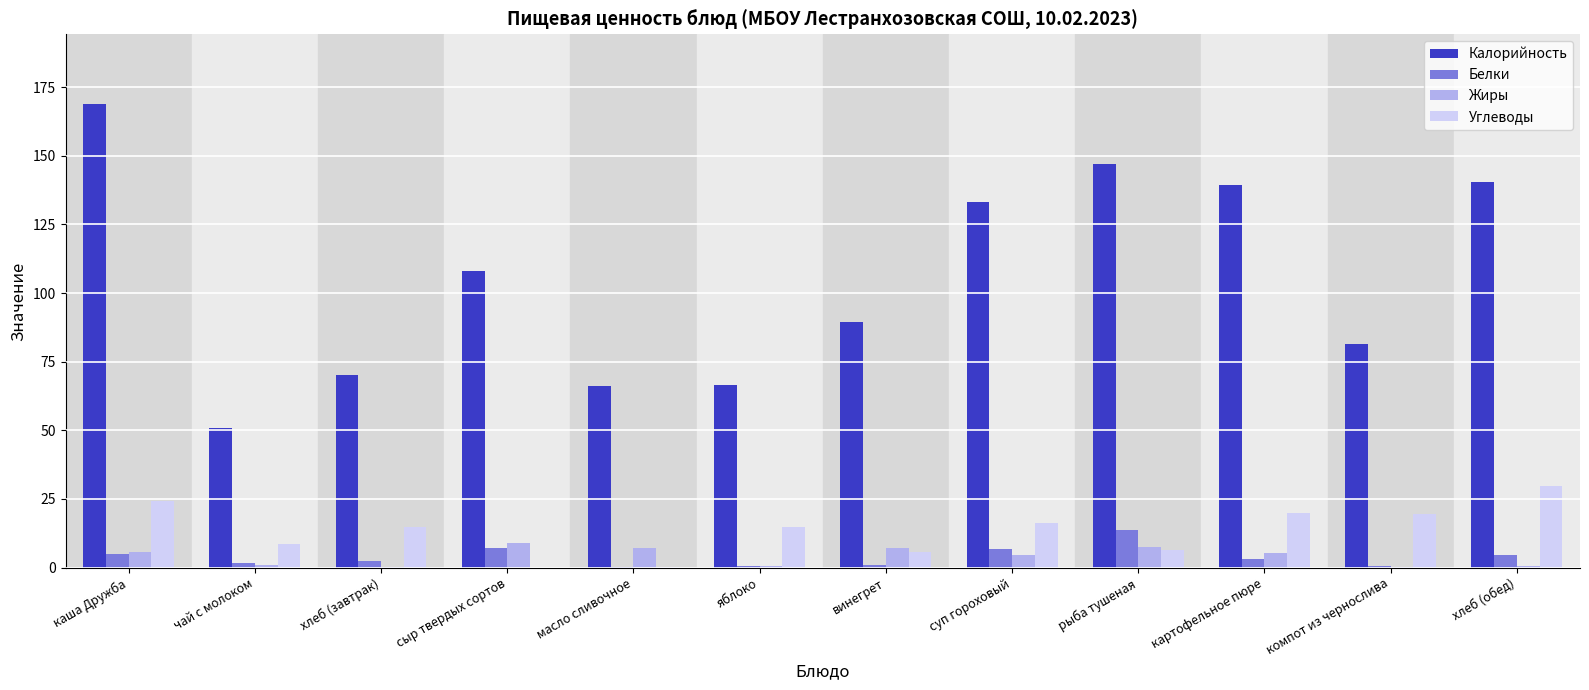

What is the maximum value for Углеводы?

29.6